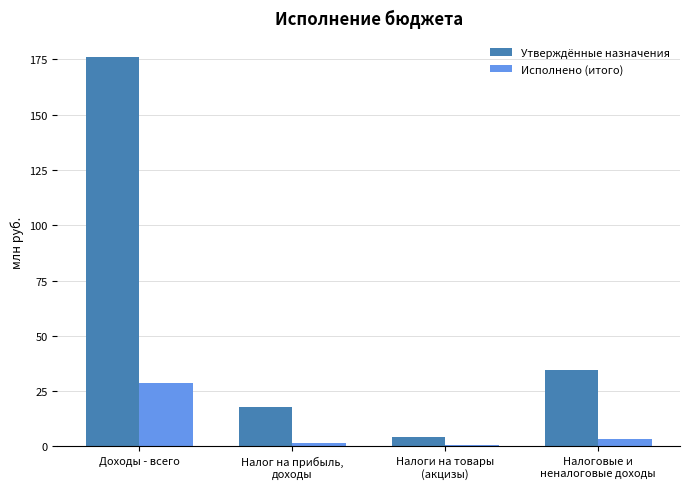

At which label does Утверждённые назначения reach its peak?

Доходы - всего